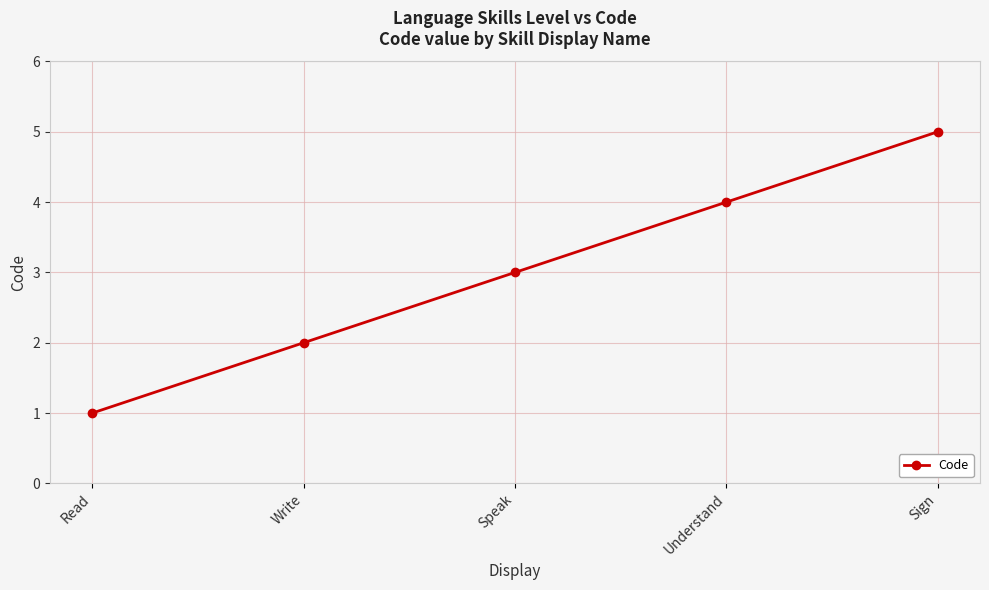

What is the ratio of the value at Write to the value at Sign?

0.4